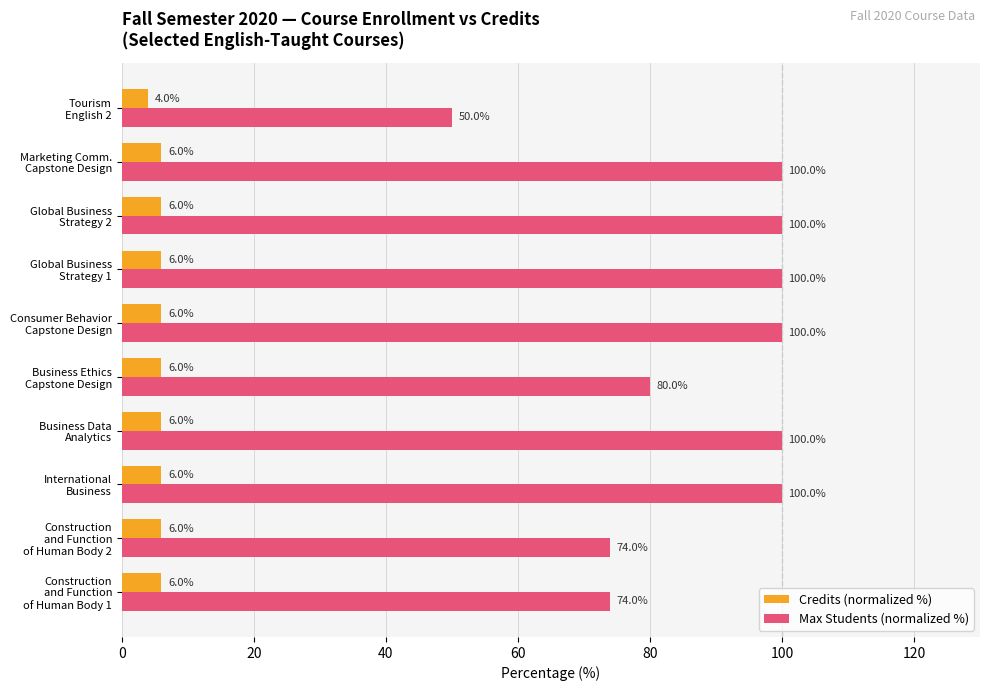

What is the minimum value for Credits (normalized %)?

4